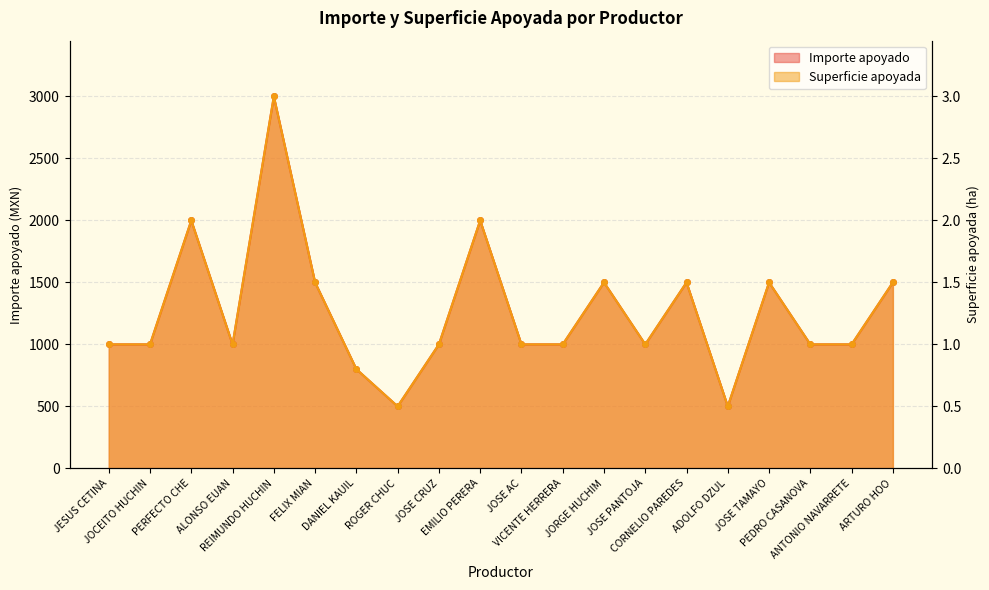

True or false: Importe apoyado has more than 1 points higher than both neighbors.

True